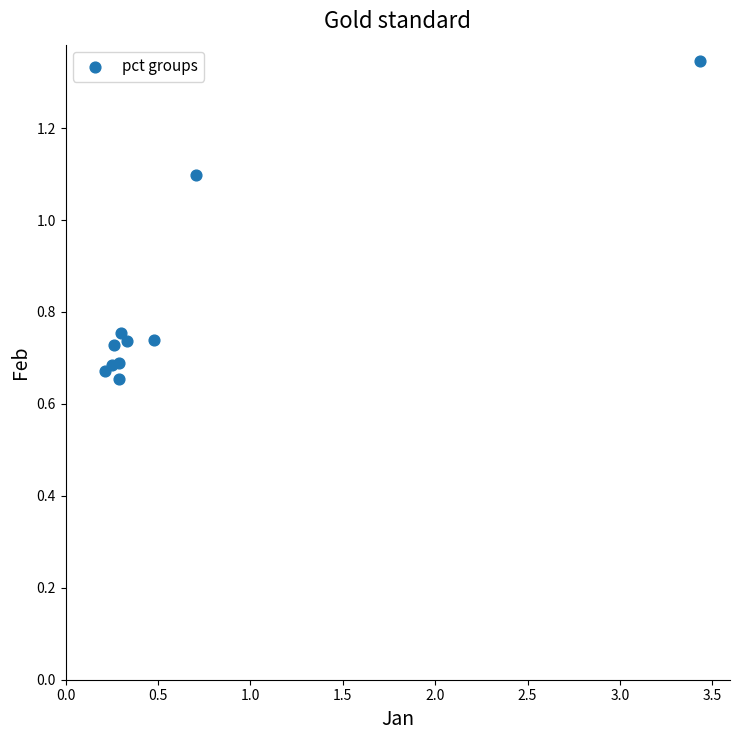

What Y value in the scatter plot is closest to 1?

1.1